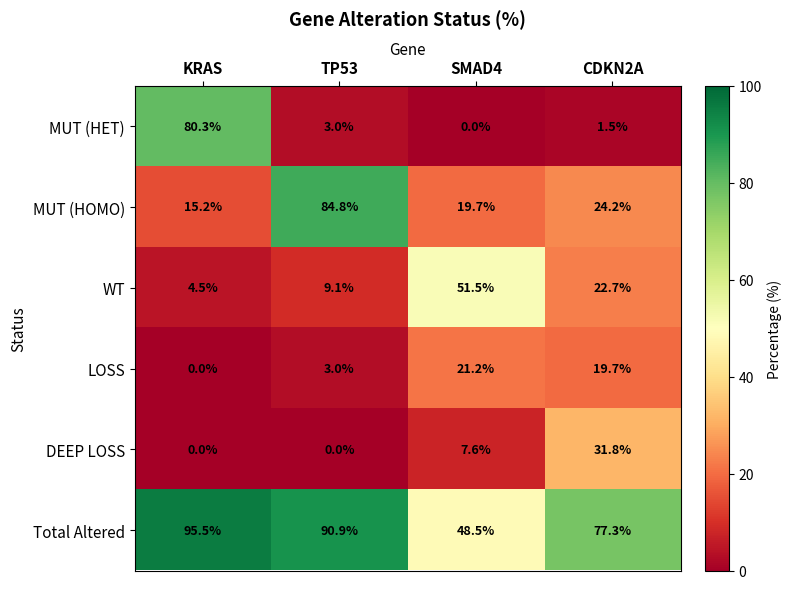

Where does the MUT (HOMO) series first go above 24?

TP53